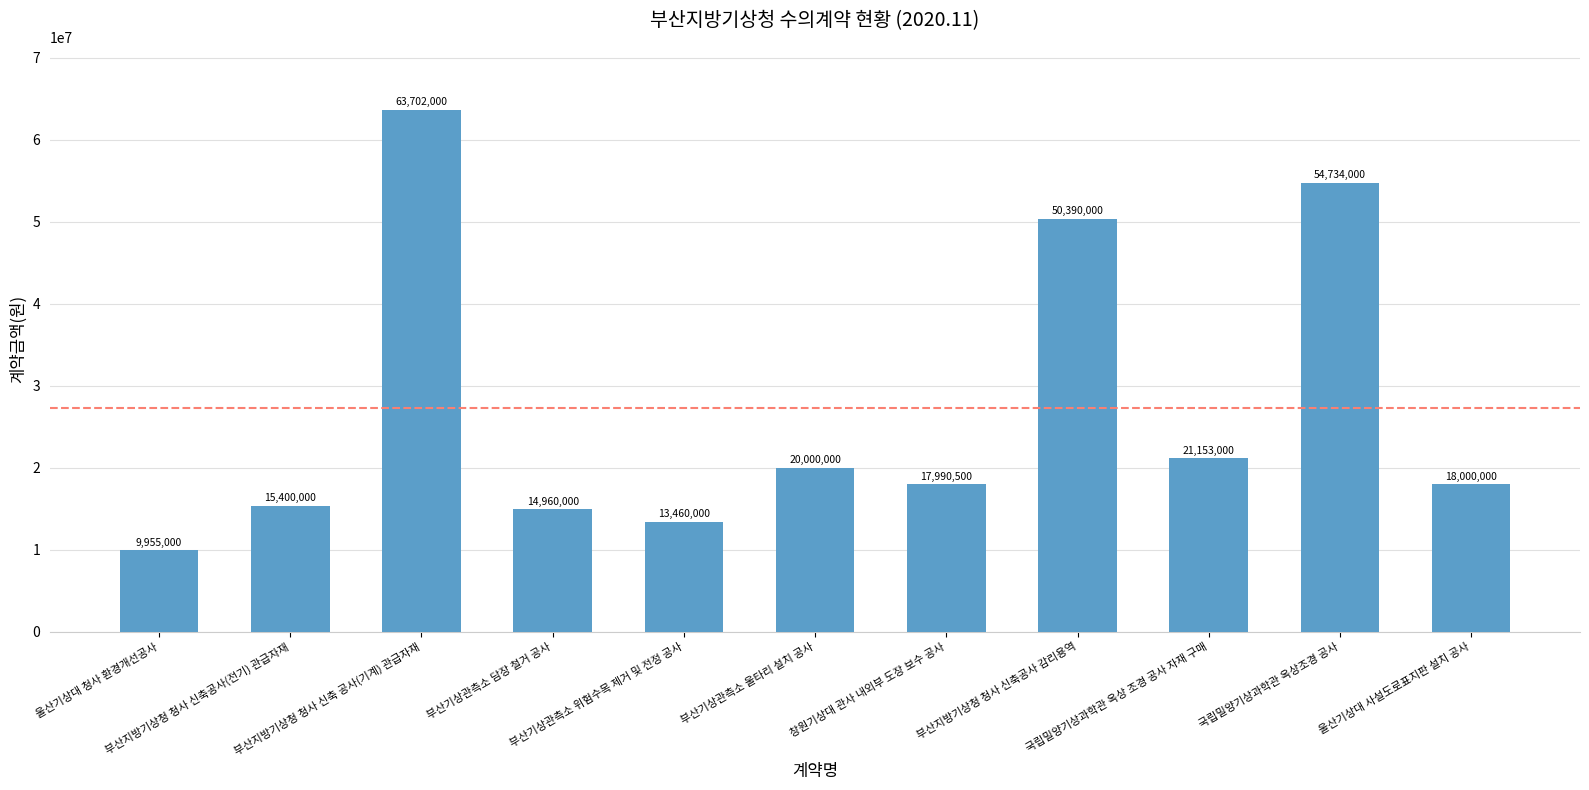

At which label does the data first exceed 18000000?

부산지방기상청 청사 신축 공사(기계) 관급자재